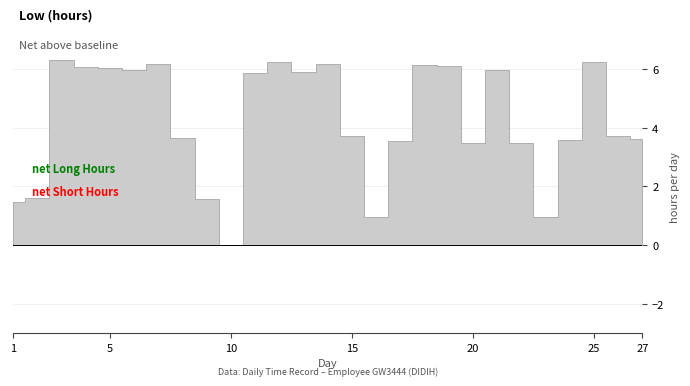

How many lines are shown in the chart?

1